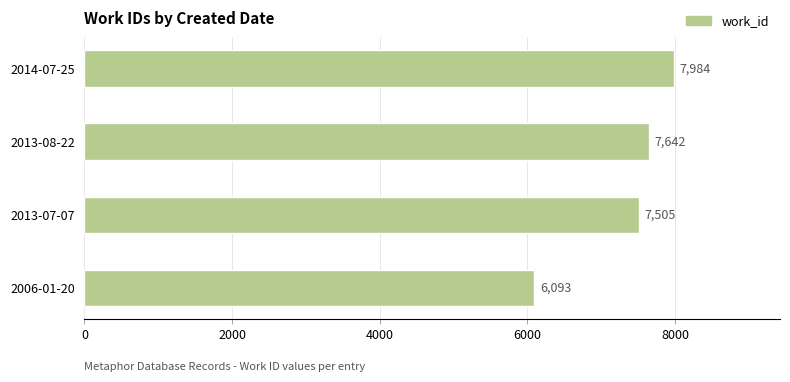

Reading top to bottom, what are all the values shown in this chart?

2014-07-25=7984	2013-08-22=7642	2013-07-07=7505	2006-01-20=6093